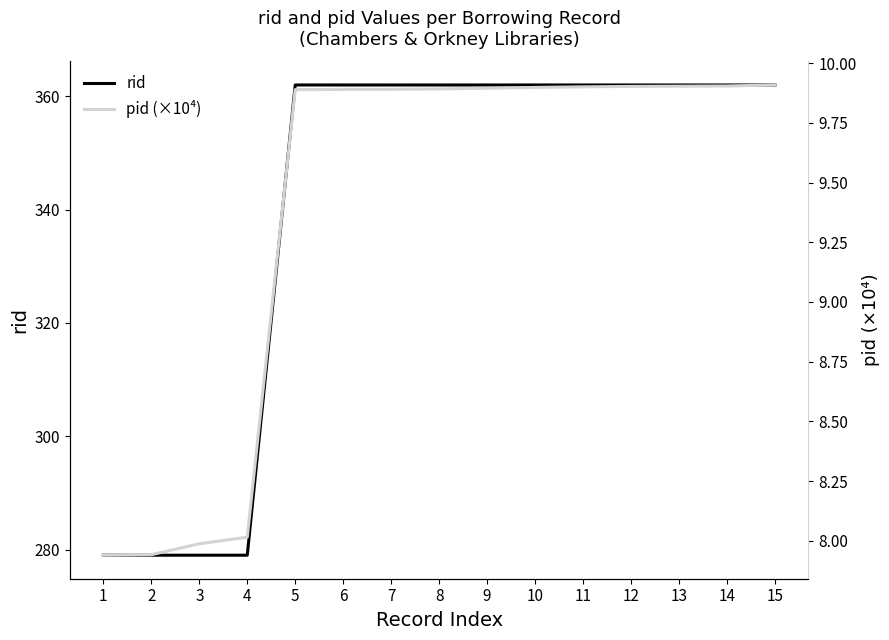

Read the pid (×10⁴) value at 1.

7.9